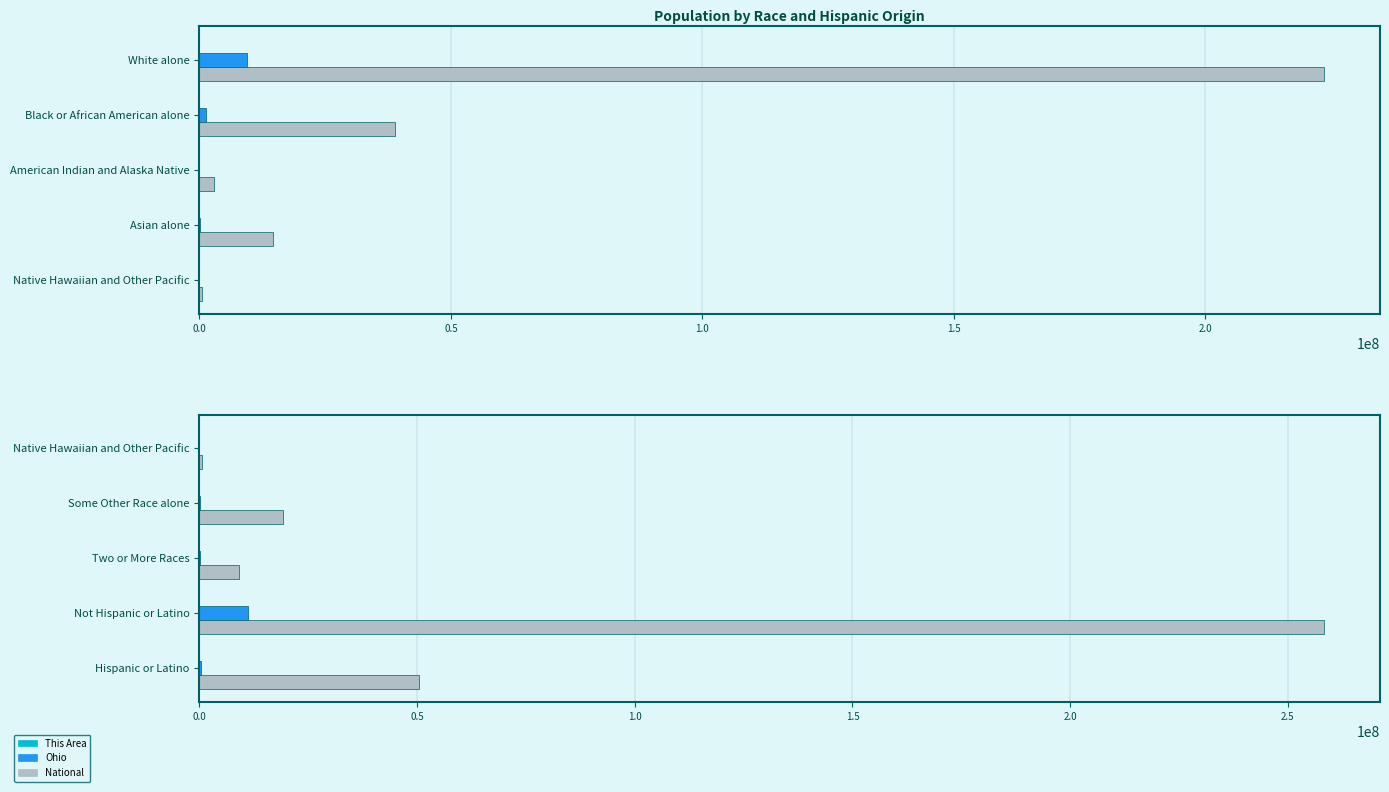

What is the highest value of the This Area series?

2207